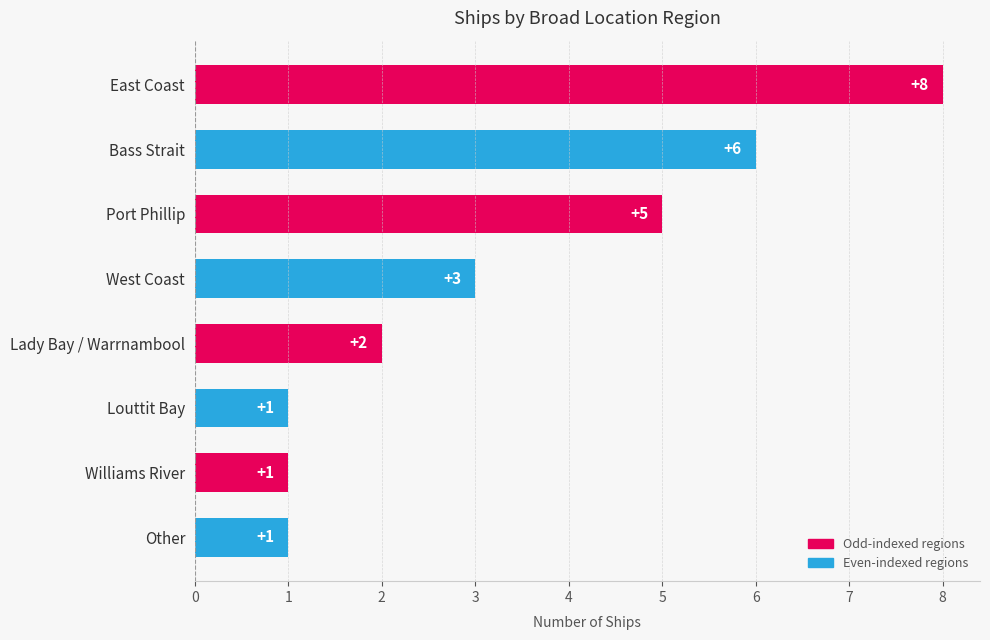

Reading top to bottom, extract all data points from this chart.

8	6	5	3	2	1	1	1